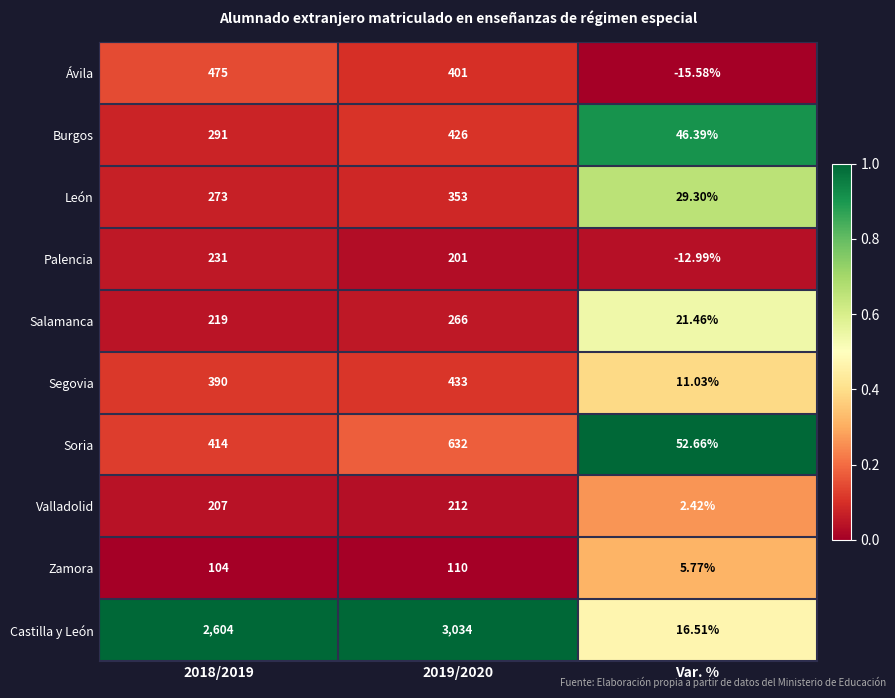

What is the total value across all series at Var. %?

157.0